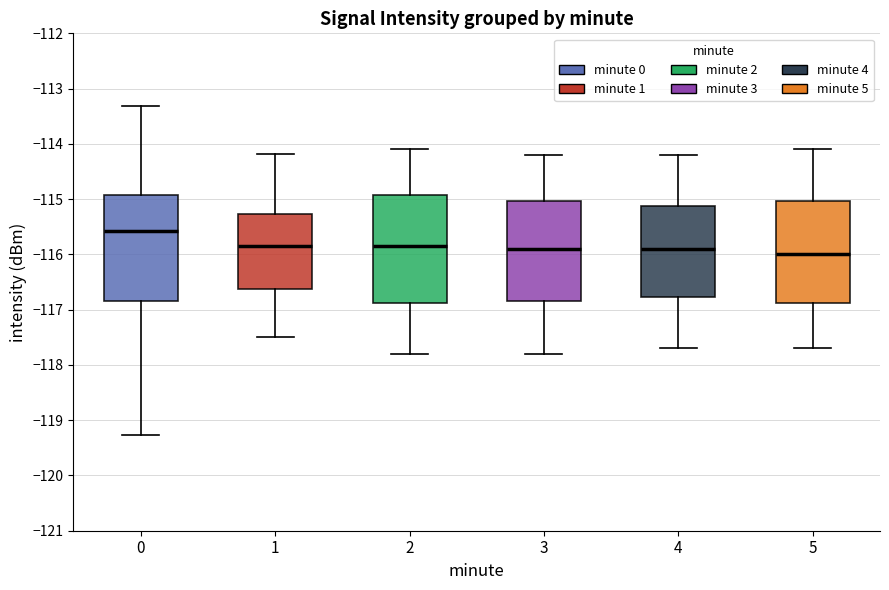

Where does the lower whisker of the box at x = 0 end on the y-axis? The values are not printed on the chart, so give them approximately, as read against the axis.

-119.3